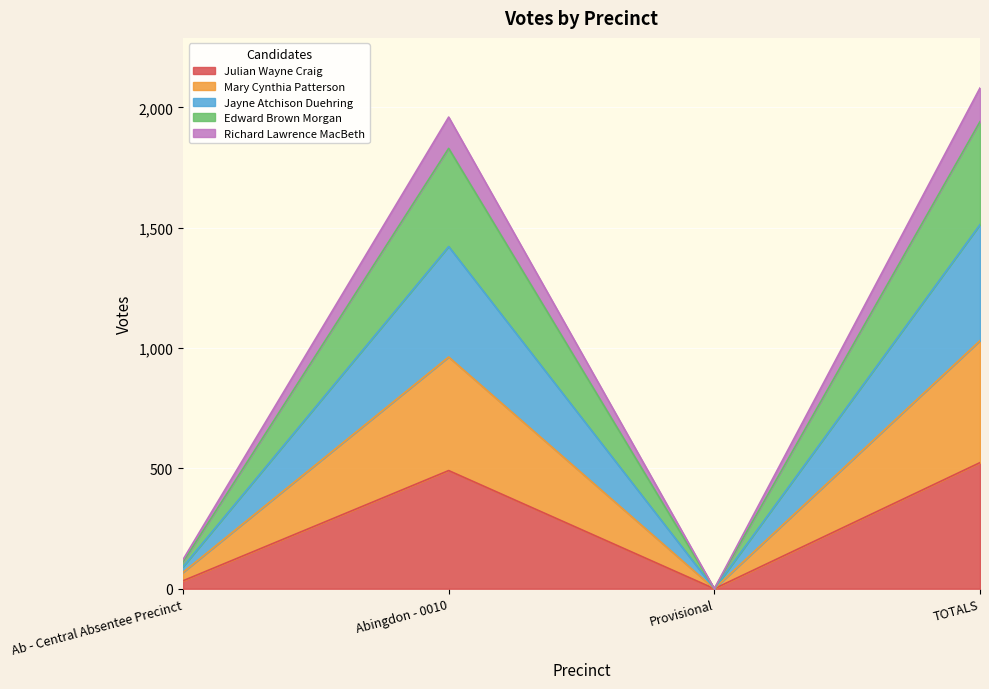

List the labels in order of Edward Brown Morgan value, largest first.

TOTALS, Abingdon - 0010, Ab - Central Absentee Precinct, Provisional